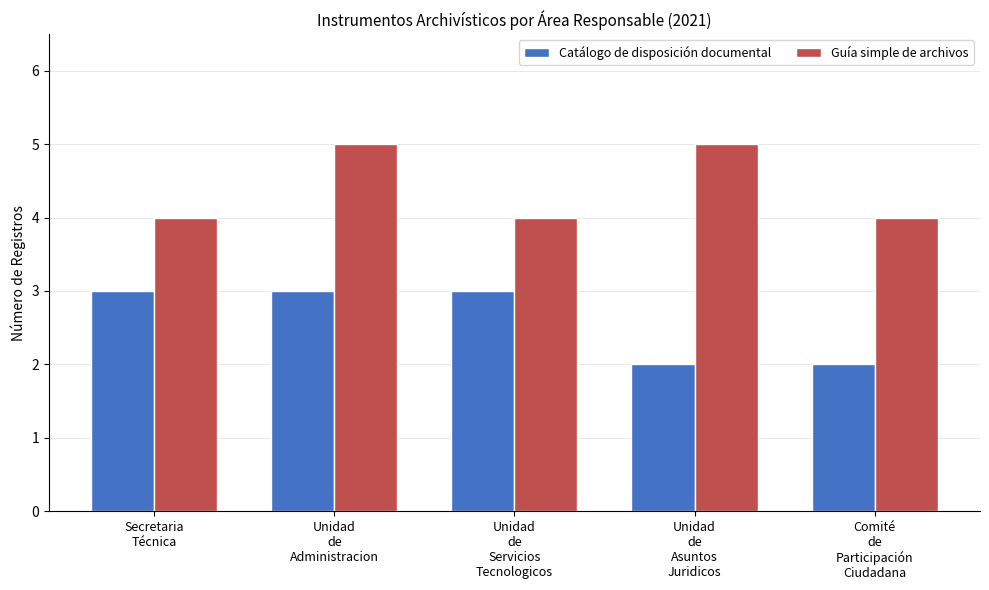

What is the total value across all series at Unidad
de
Administracion?

8